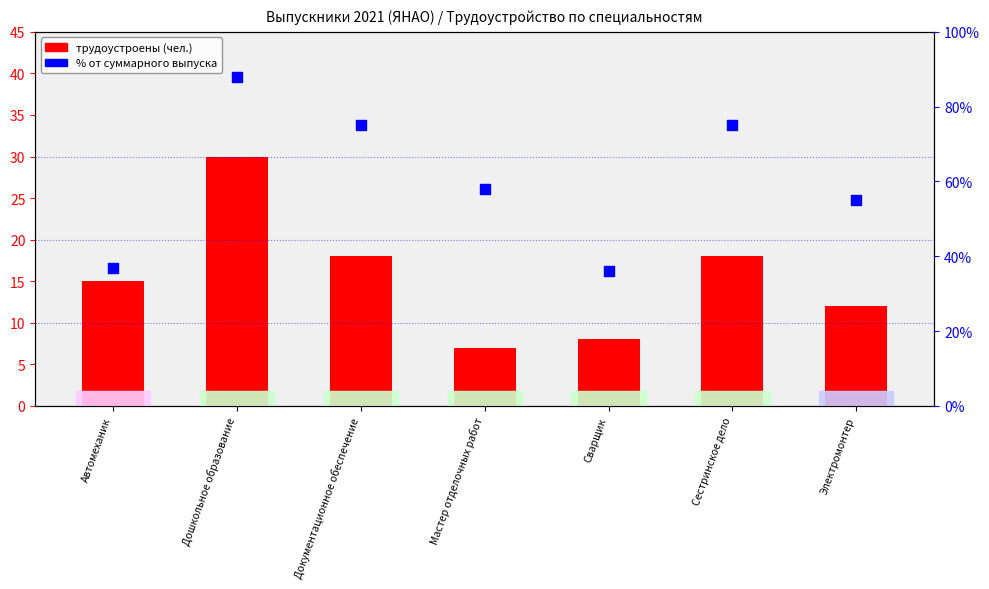

At which category is the sum across all series the highest?

Дошкольное образование